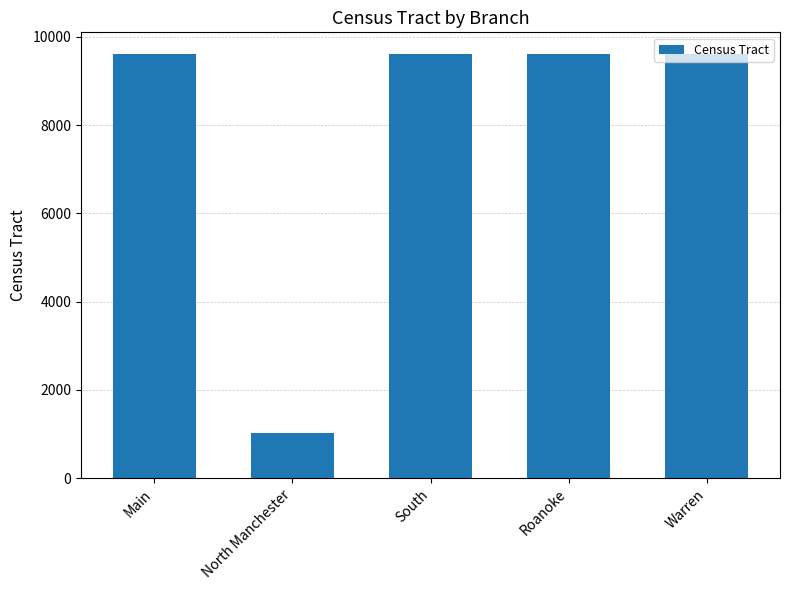

Does the chart contain stacked bars?

No